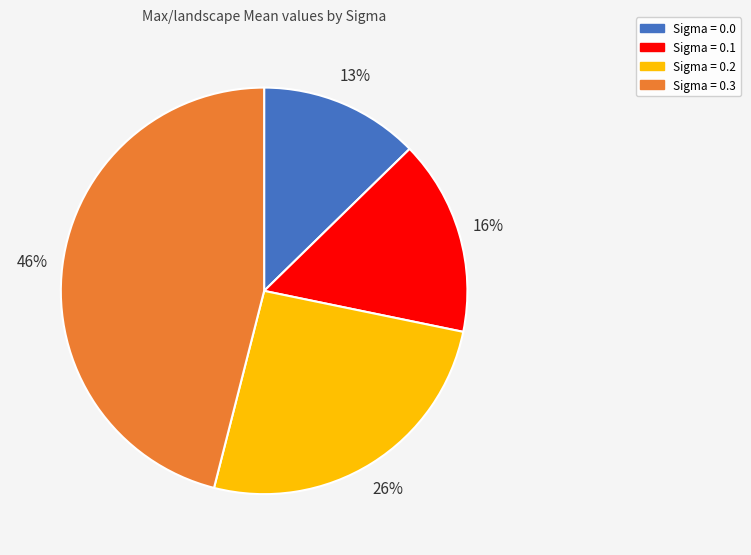

Count the number of slices in the pie.

4